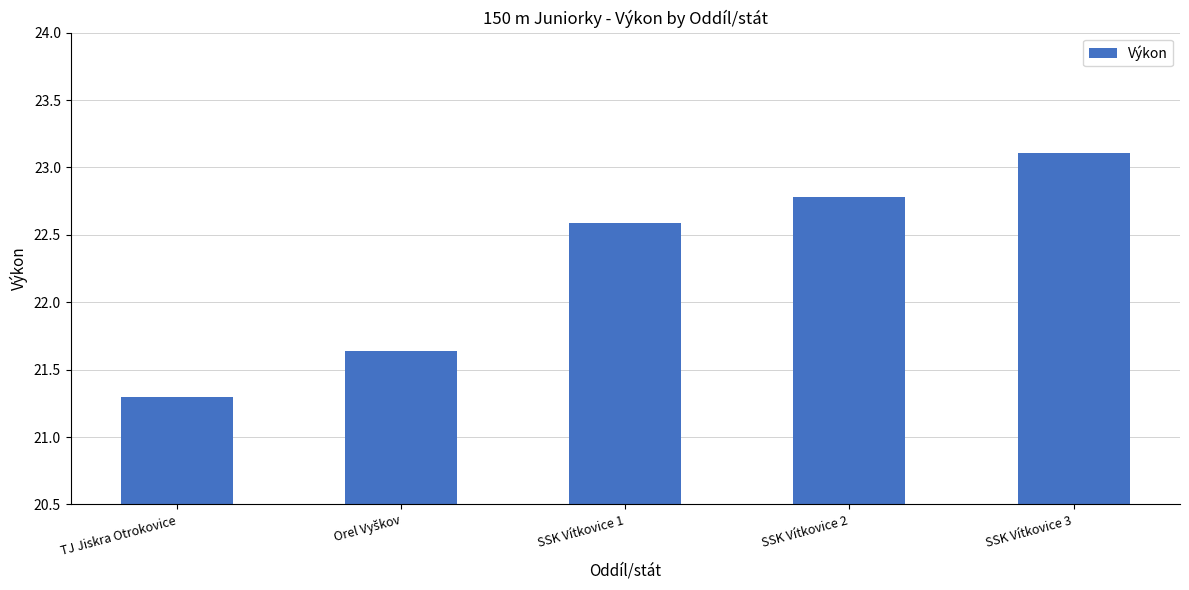

True or false: the data shows 40.9 at SSK Vítkovice 3.

False